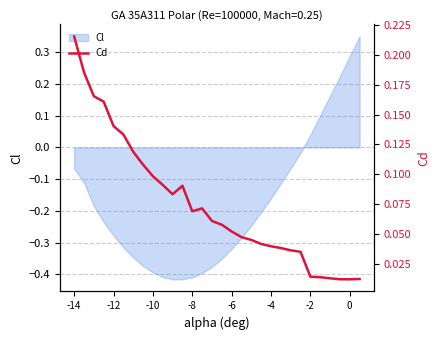

What is the maximum value shown in the chart?

0.2